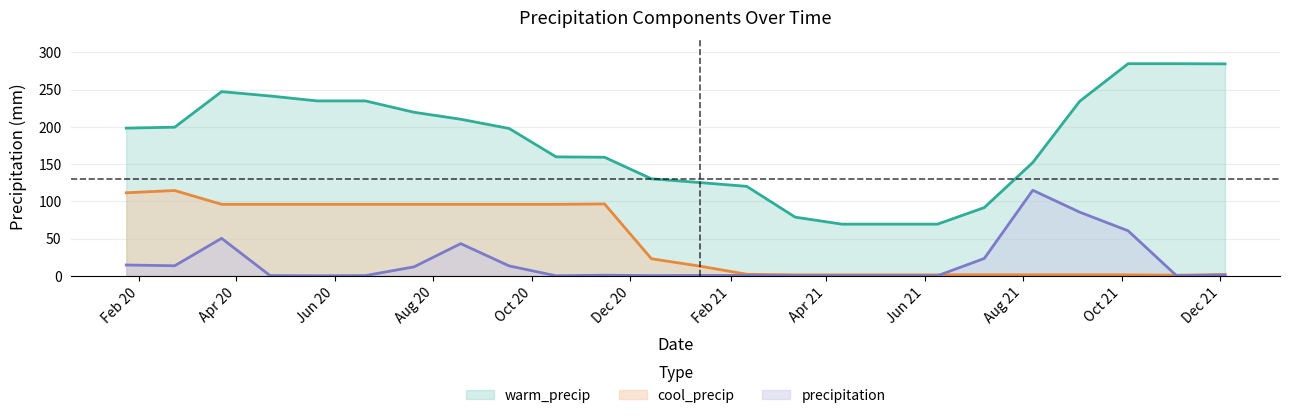

What is the difference between the second highest and minimum values in the cool_precip series?

110.7